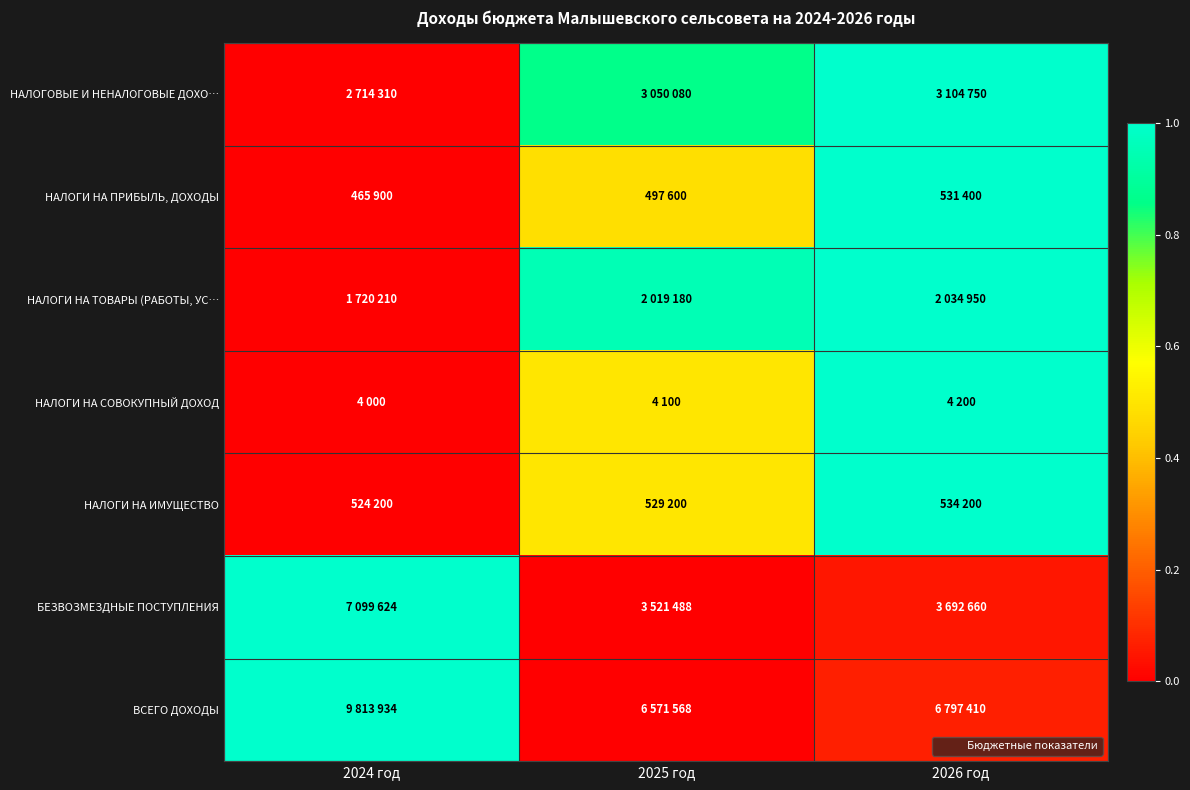

How many distinct data groups are displayed?

7